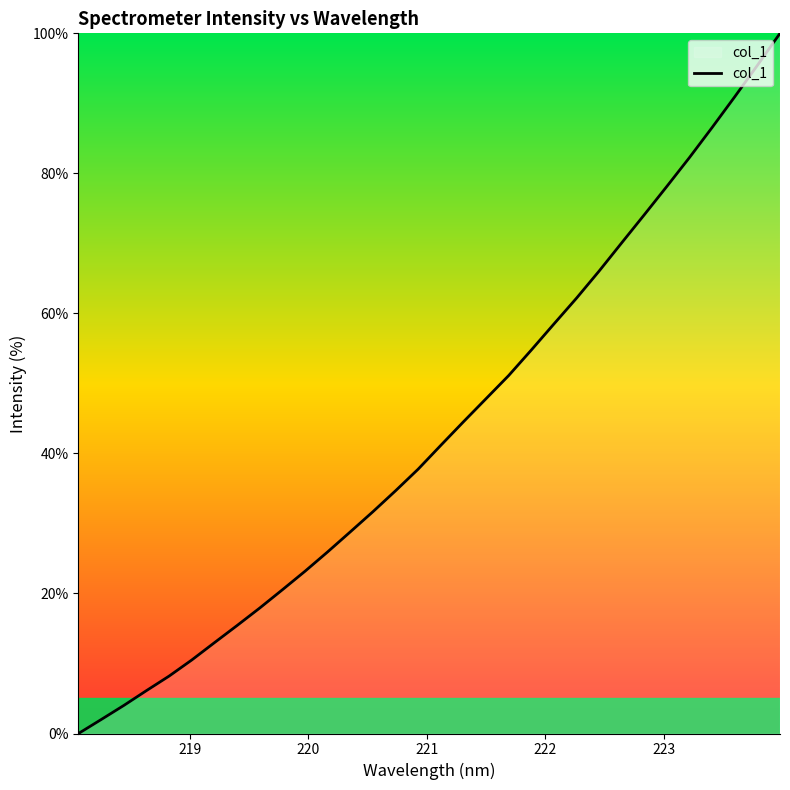

How many categories are shown in the chart?

32